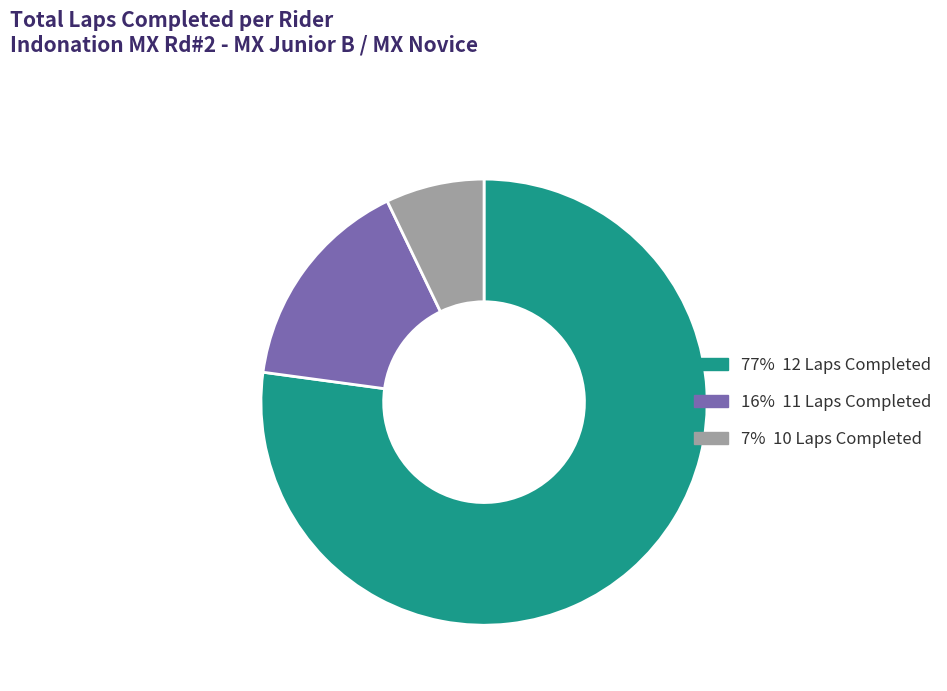

Is there any slice that represents more than half of the pie?

Yes